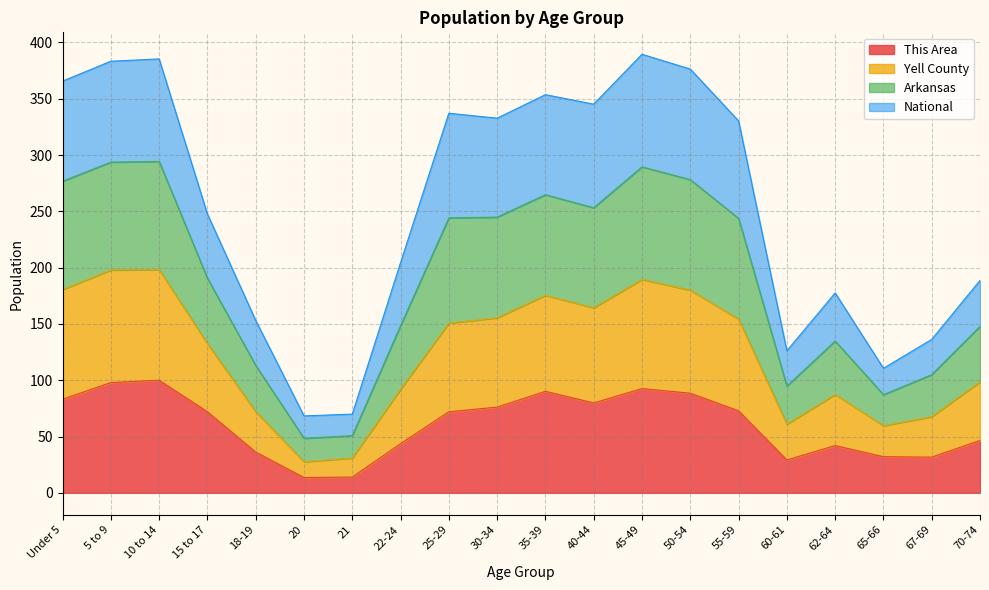

True or false: Yell County has more than 0 interior local peaks.

True